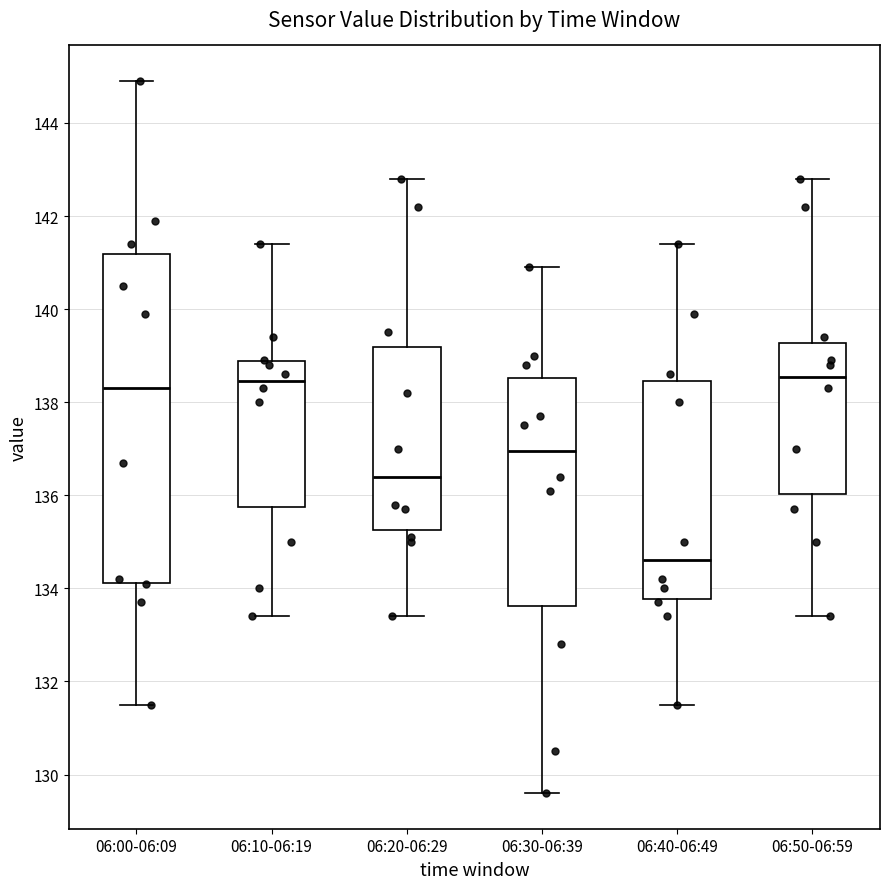

Reading left to right, read every box against the y-axis: the position of its median line, the range the box covers, and the ends of its whiskers. The values are not printed on the chart, so give them approximately, as read against the axis.

06:00-06:09: median 138.4, box 134.2 to 141.2, whiskers 131.6 to 145.0
06:10-06:19: median 138.4, box 135.8 to 138.8, whiskers 133.4 to 141.4
06:20-06:29: median 136.4, box 135.2 to 139.2, whiskers 133.4 to 142.8
06:30-06:39: median 137.0, box 133.6 to 138.6, whiskers 129.6 to 141.0
06:40-06:49: median 134.6, box 133.8 to 138.4, whiskers 131.6 to 141.4
06:50-06:59: median 138.6, box 136.0 to 139.2, whiskers 133.4 to 142.8